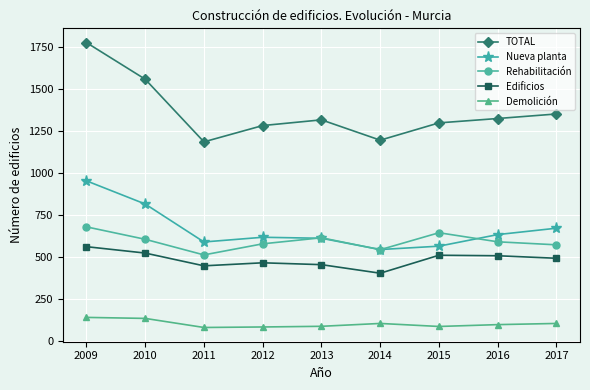

What is the sum of the Rehabilitación values at 2013 and 2015?

1262